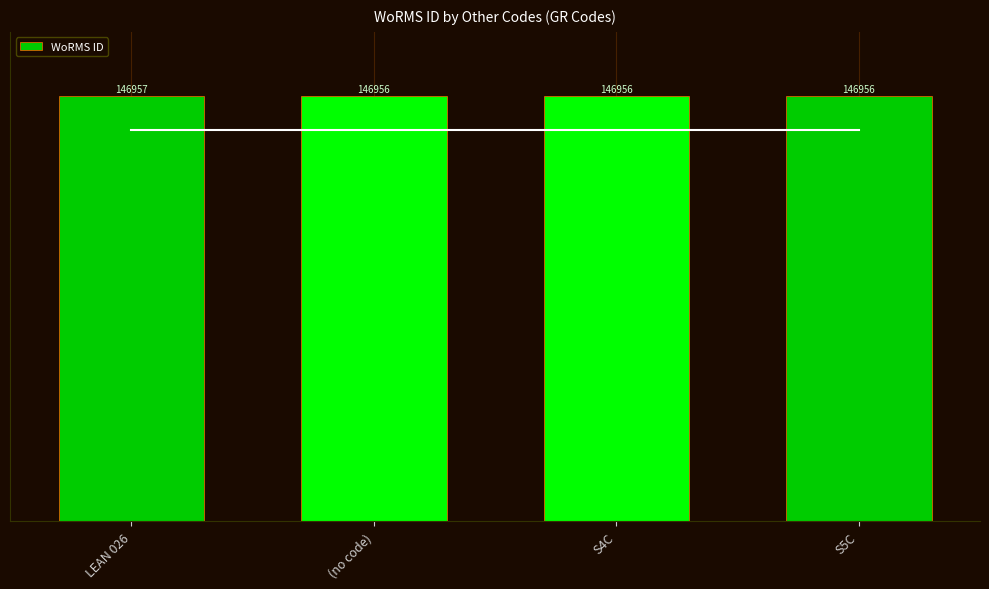

At which category does the chart reach its peak across all series?

LEAN 026